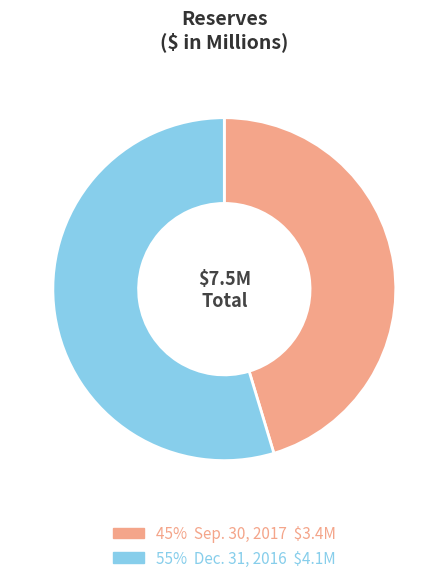

Is there any slice that represents more than half of the pie?

Yes